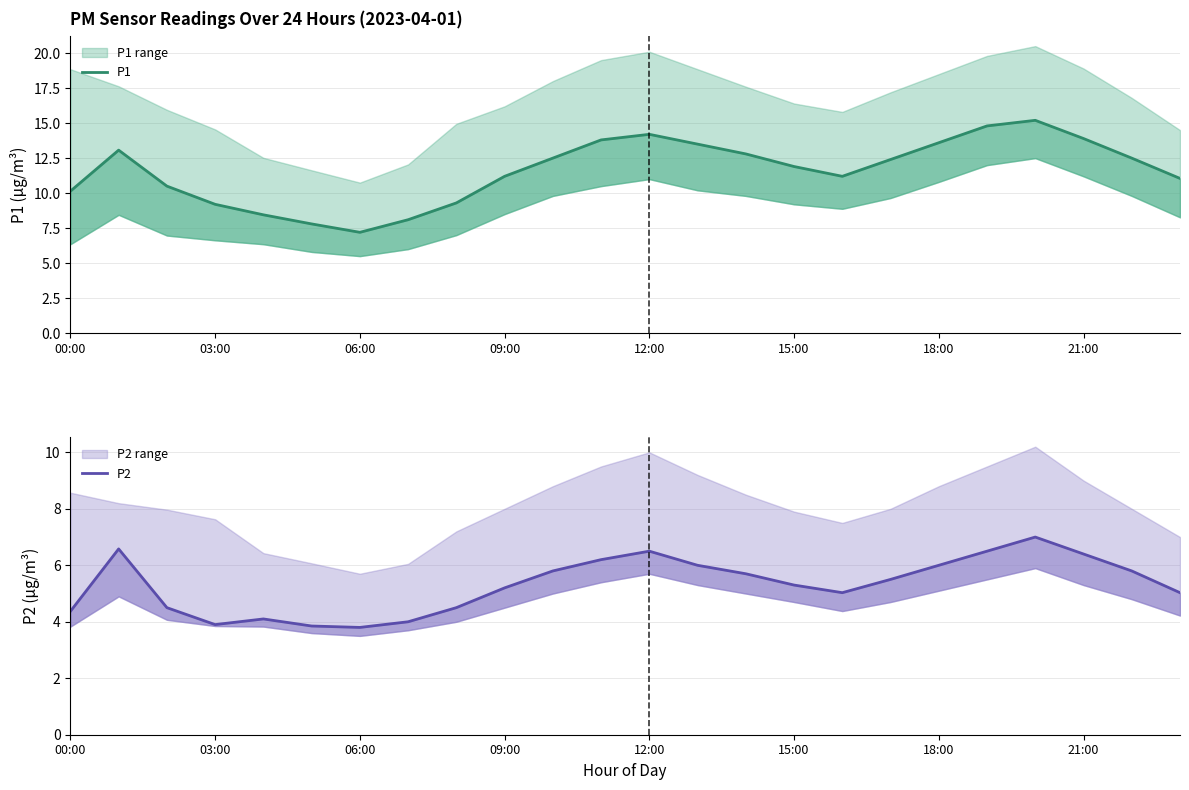

What is the sum of all P2 values?

127.6